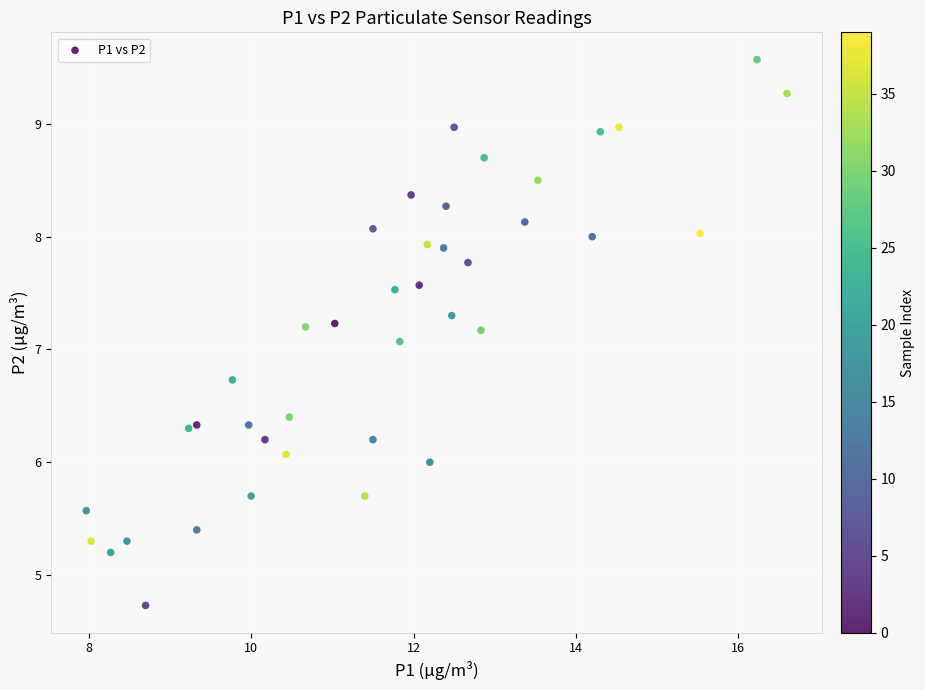

What Y value in the scatter plot is closest to 7?

7.1